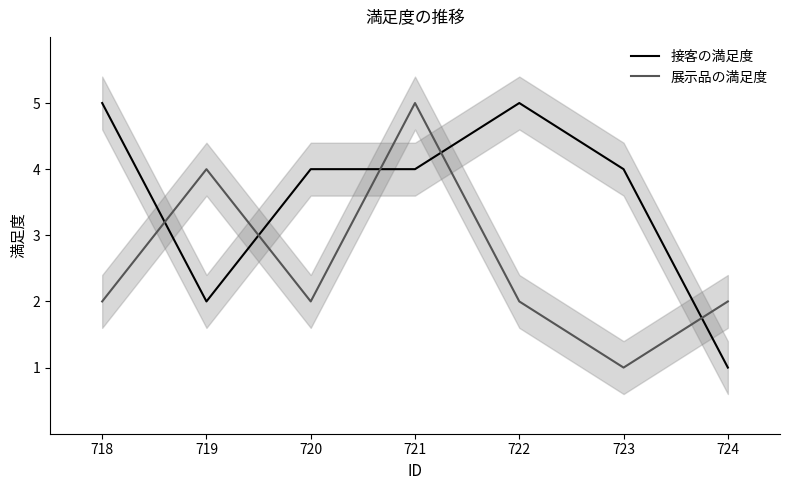

Count the number of data series in this chart.

2